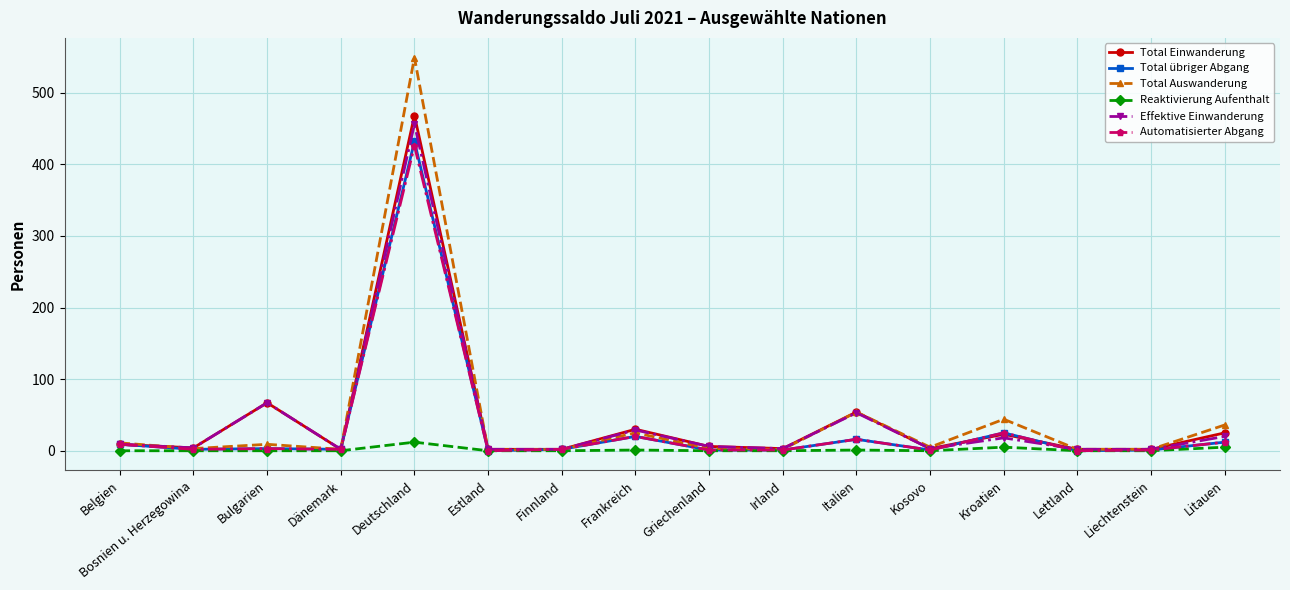

Where is the first local minimum for Effektive Einwanderung?

Bosnien u. Herzegowina